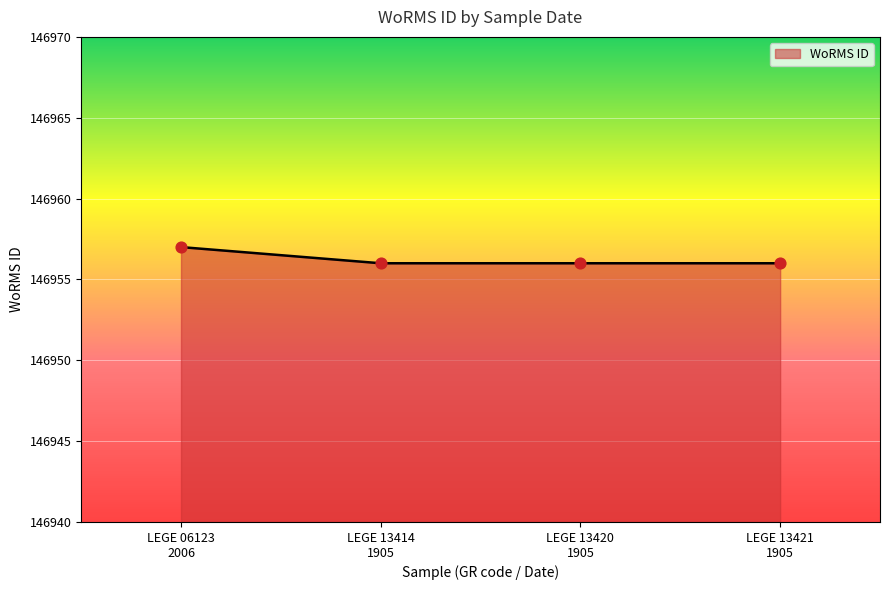

What is the greatest value displayed?

146957